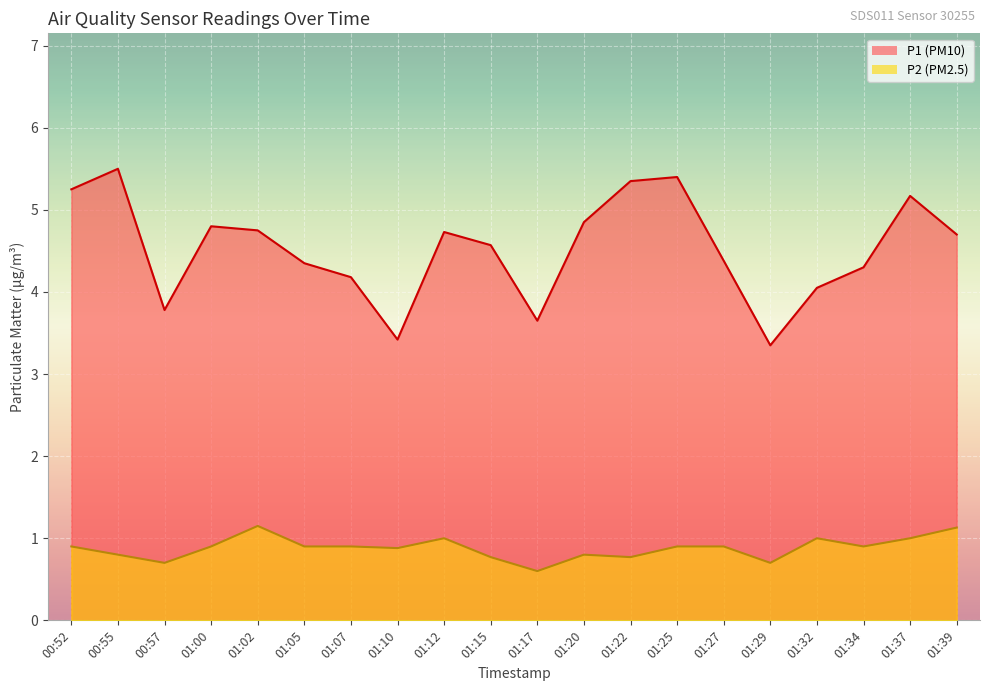

Where is P1 nearest to the value 4?

01:32